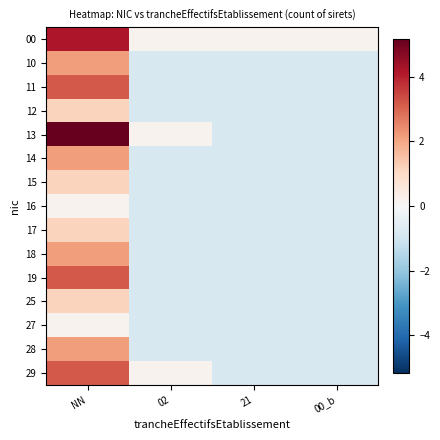

What is the maximum value shown in the chart?

5.2